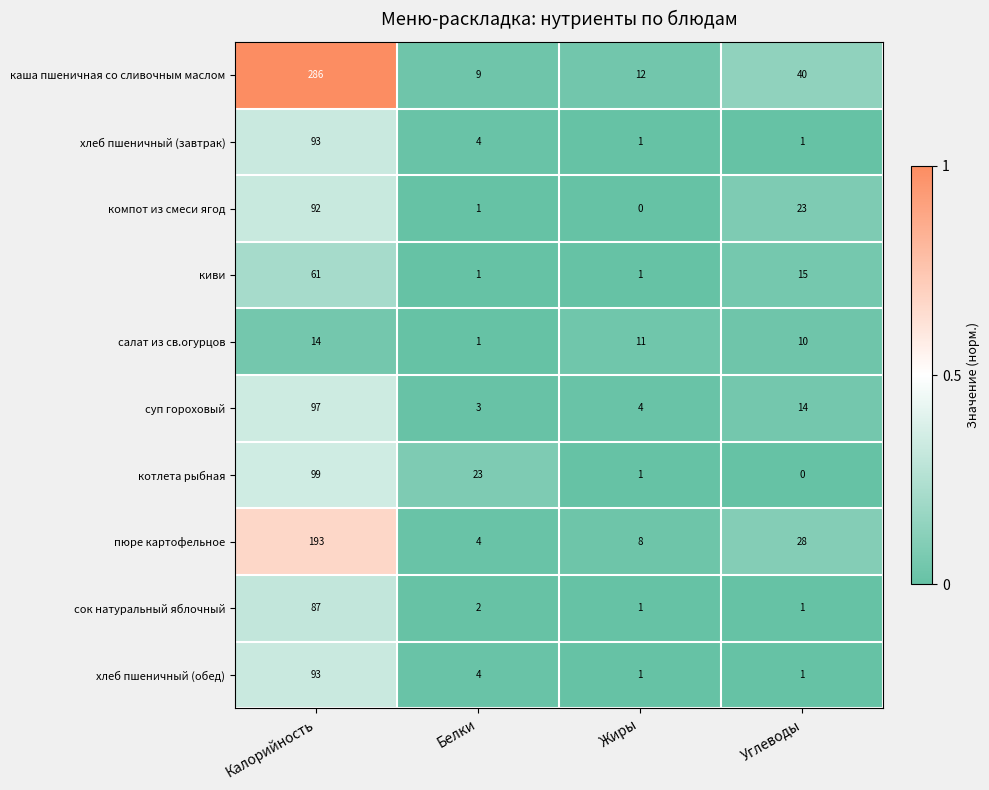

How many series are shown in this chart?

10